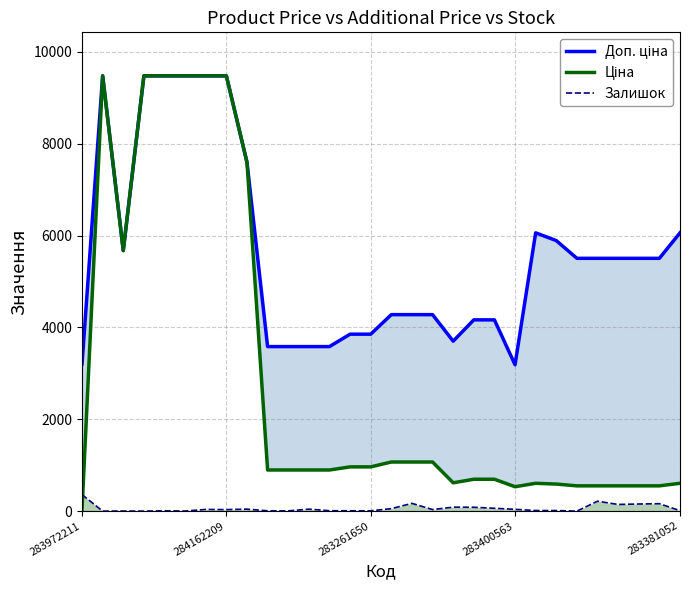

Reading left to right, transcribe all the data shown in this chart.

Доп. ціна: 3205.0	9480.1	5673.8	9480.1	9480.1	9480.1	9480.1	9480.1	7596.5	3583.6	3583.6	3583.6	3583.6	3854.0	3854.0	4279.1	4279.1	4279.1	3701.9	4165.6	4165.6	3187.6	6061.2	5892.2	5505.8	5505.8	5505.8	5505.8	5505.8	6061.2
Ціна: 32.0	9480.1	5673.8	9480.1	9480.1	9480.1	9480.1	9480.1	7596.5	895.9	895.9	895.9	895.9	963.5	963.5	1069.8	1069.8	1069.8	617.0	694.3	694.3	531.3	606.1	589.2	550.6	550.6	550.6	550.6	550.6	606.1
Залишок: 360.0	0.0	2.0	0.0	8.0	2.0	37.0	33.0	43.0	7.0	6.0	43.0	9.0	8.0	6.0	54.0	169.0	34.0	86.0	84.0	62.0	39.0	13.0	13.0	0.0	216.0	145.0	155.0	162.0	10.0